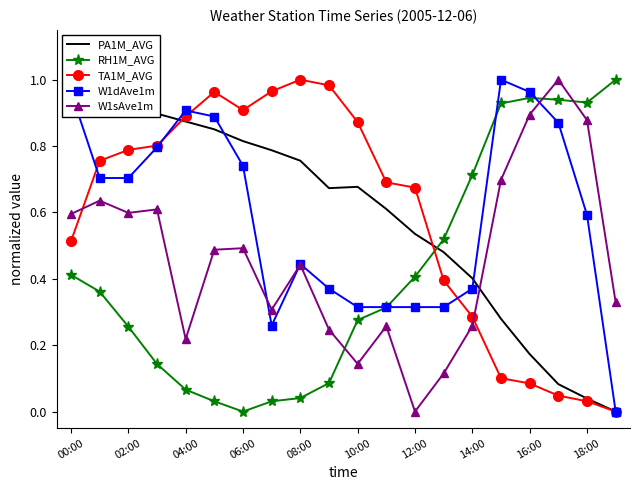

Is it true that TA1M_AVG equals 1.8 at 08:00?

False